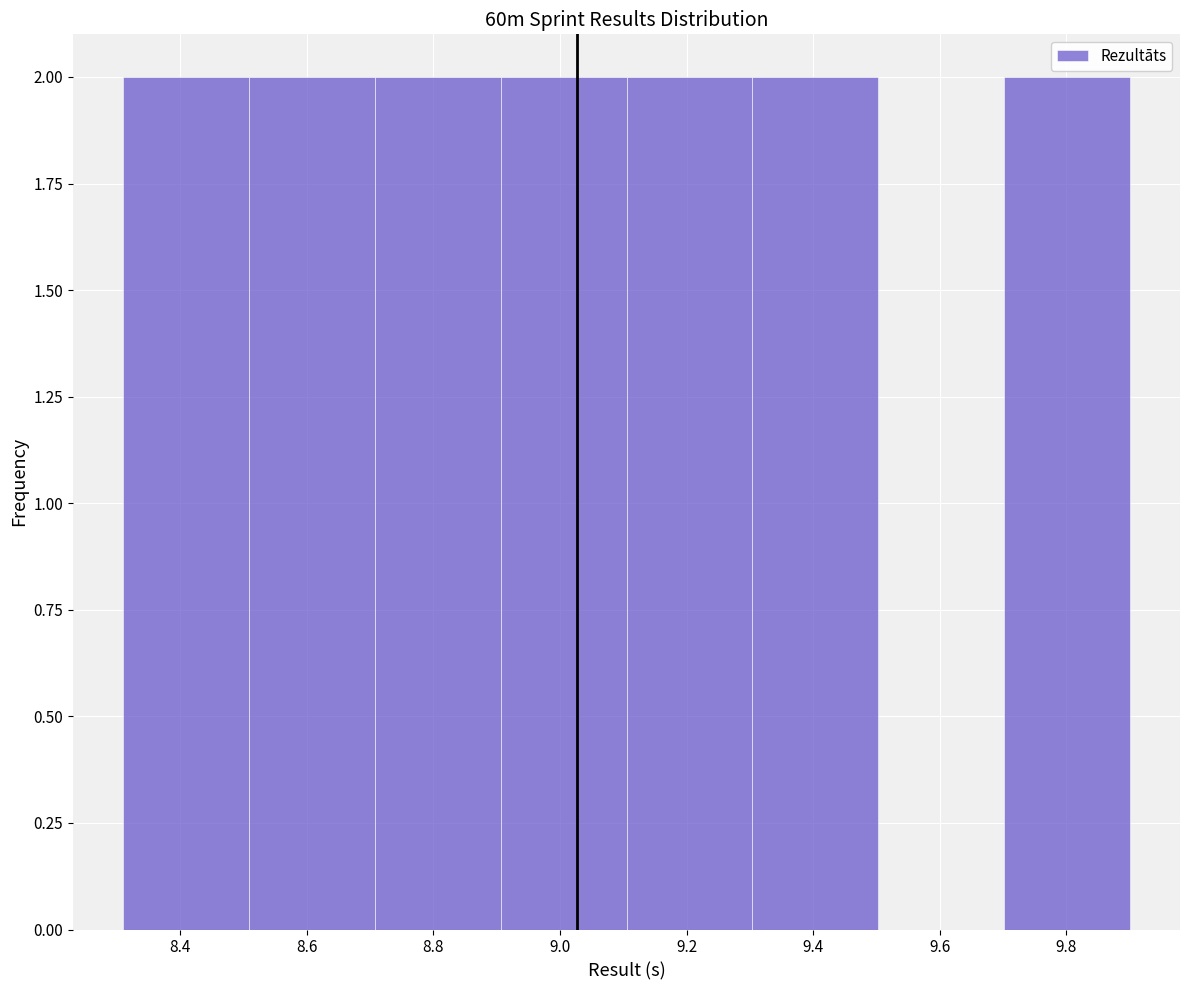

Reading left to right, transcribe this chart: for each bar, give the range it covers on the x-axis and its height. Neither the bar edges nor the heights are printed on the chart, so give them approximately, as read against the axes.

8.32 to 8.50: 2
8.50 to 8.70: 2
8.70 to 8.90: 2
8.90 to 9.10: 2
9.10 to 9.30: 2
9.30 to 9.50: 2
9.50 to 9.70: 0
9.70 to 9.90: 2